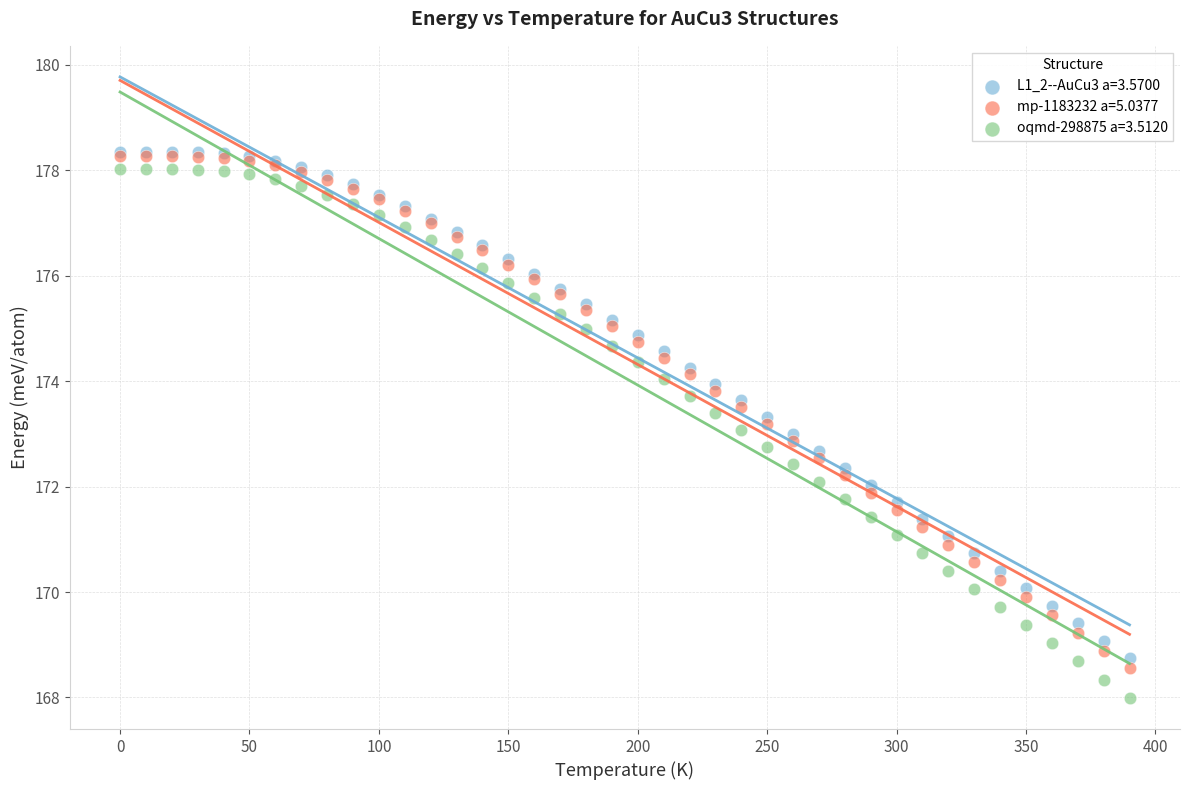

What are all the series names shown in the legend?

L1_2--AuCu3 a=3.5700, mp-1183232 a=5.0377, oqmd-298875 a=3.5120